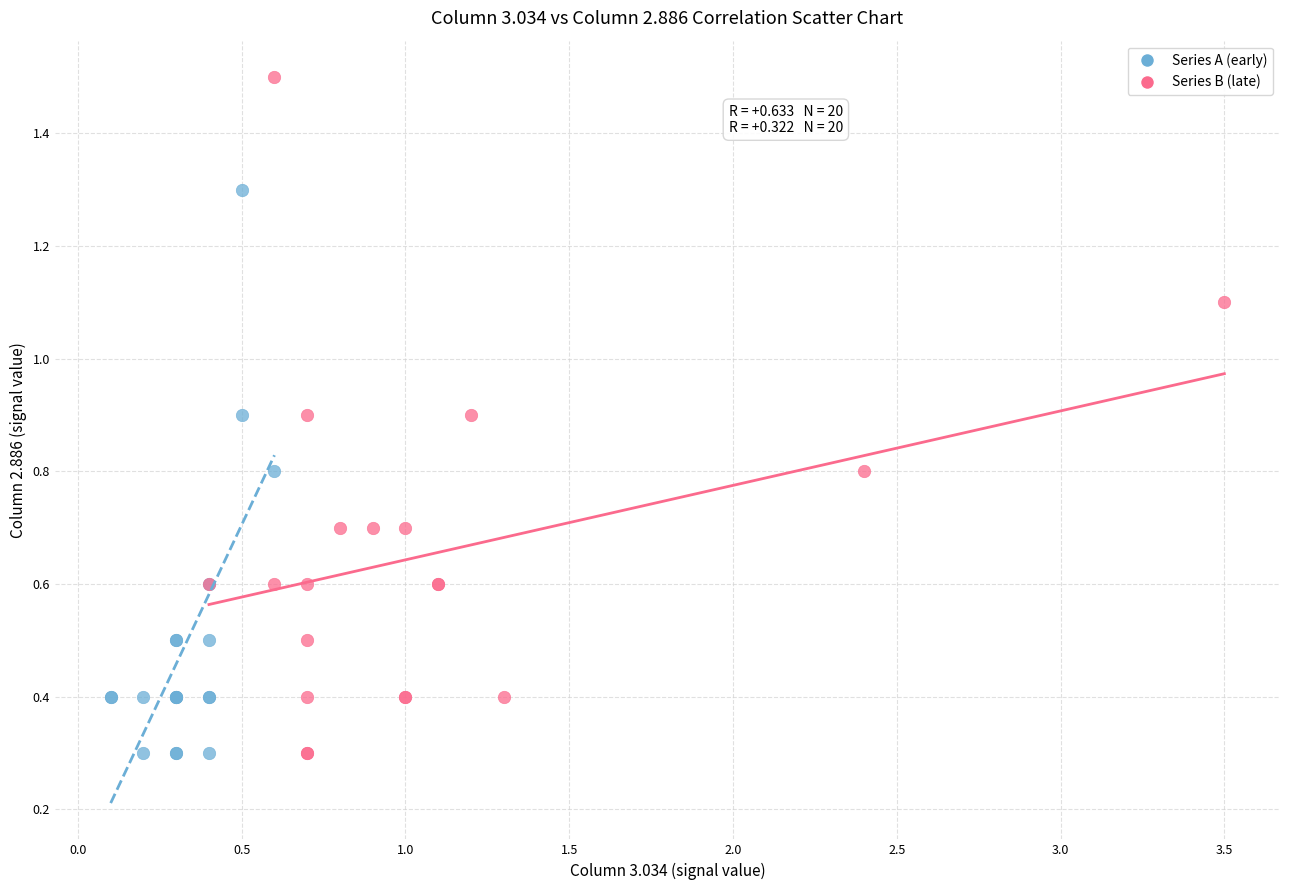

What are all the series names shown in the legend?

Series A (early), Series B (late)